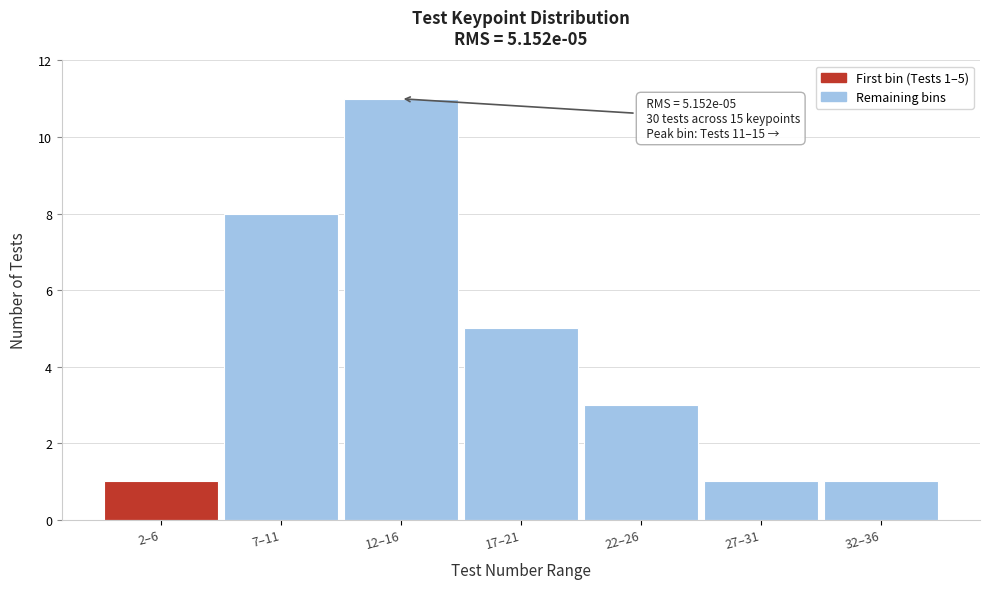

Reading left to right, list all the values displayed in this chart.

2–6=1	7–11=8	12–16=11	17–21=5	22–26=3	27–31=1	32–36=1